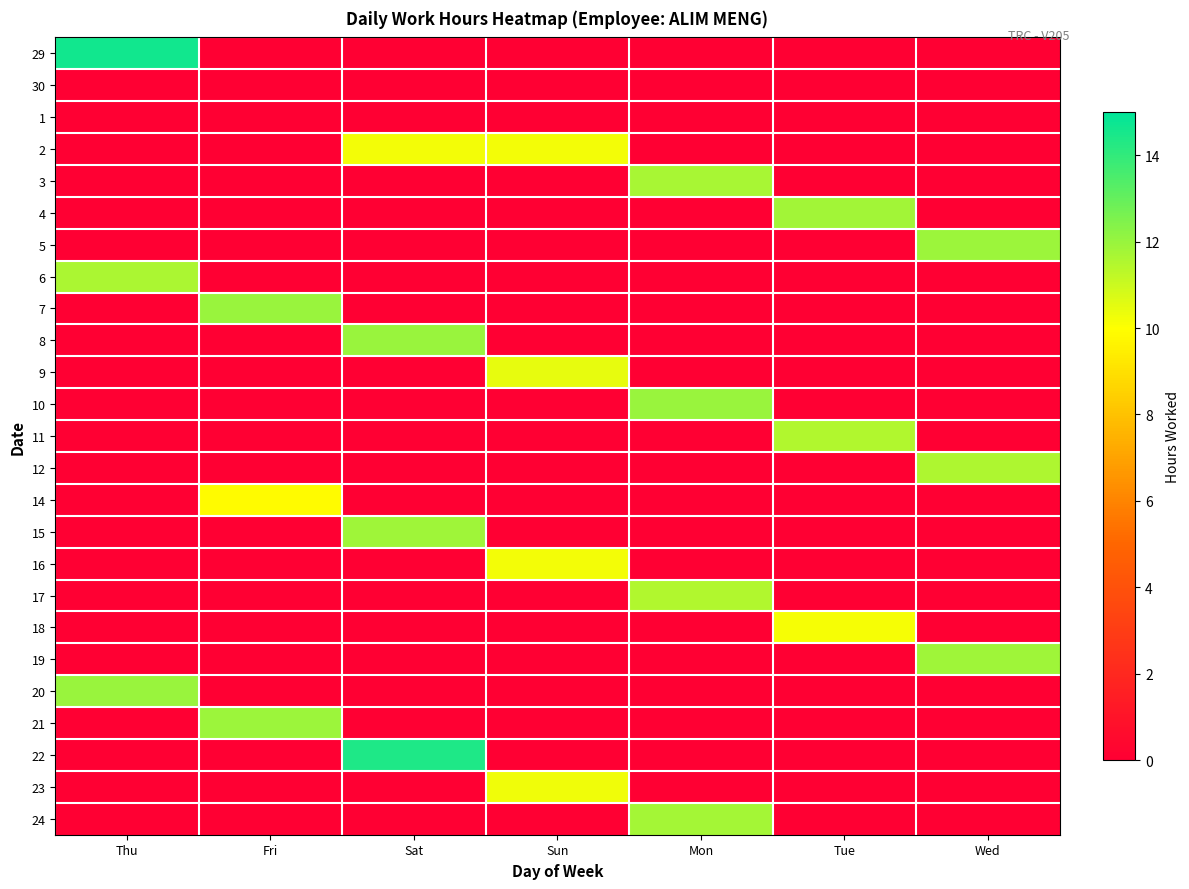

Reading left to right, what are all the values shown in this chart?

29: Thu=14.6	Fri=0.0	Sat=0.0	Sun=0.0	Mon=0.0	Tue=0.0	Wed=0.0
30: Thu=0.0	Fri=0.0	Sat=0.0	Sun=0.0	Mon=0.0	Tue=0.0	Wed=0.0
1: Thu=0.0	Fri=0.0	Sat=0.0	Sun=0.0	Mon=0.0	Tue=0.0	Wed=0.0
2: Thu=0.0	Fri=0.0	Sat=10.2	Sun=10.2	Mon=0.0	Tue=0.0	Wed=0.0
3: Thu=0.0	Fri=0.0	Sat=0.0	Sun=0.0	Mon=11.7	Tue=0.0	Wed=0.0
4: Thu=0.0	Fri=0.0	Sat=0.0	Sun=0.0	Mon=0.0	Tue=11.8	Wed=0.0
5: Thu=0.0	Fri=0.0	Sat=0.0	Sun=0.0	Mon=0.0	Tue=0.0	Wed=11.9
6: Thu=11.6	Fri=0.0	Sat=0.0	Sun=0.0	Mon=0.0	Tue=0.0	Wed=0.0
7: Thu=0.0	Fri=12.0	Sat=0.0	Sun=0.0	Mon=0.0	Tue=0.0	Wed=0.0
8: Thu=0.0	Fri=0.0	Sat=12.0	Sun=0.0	Mon=0.0	Tue=0.0	Wed=0.0
9: Thu=0.0	Fri=0.0	Sat=0.0	Sun=10.4	Mon=0.0	Tue=0.0	Wed=0.0
10: Thu=0.0	Fri=0.0	Sat=0.0	Sun=0.0	Mon=12.0	Tue=0.0	Wed=0.0
11: Thu=0.0	Fri=0.0	Sat=0.0	Sun=0.0	Mon=0.0	Tue=11.5	Wed=0.0
12: Thu=0.0	Fri=0.0	Sat=0.0	Sun=0.0	Mon=0.0	Tue=0.0	Wed=11.6
14: Thu=0.0	Fri=9.9	Sat=0.0	Sun=0.0	Mon=0.0	Tue=0.0	Wed=0.0
15: Thu=0.0	Fri=0.0	Sat=11.9	Sun=0.0	Mon=0.0	Tue=0.0	Wed=0.0
16: Thu=0.0	Fri=0.0	Sat=0.0	Sun=10.2	Mon=0.0	Tue=0.0	Wed=0.0
17: Thu=0.0	Fri=0.0	Sat=0.0	Sun=0.0	Mon=11.5	Tue=0.0	Wed=0.0
18: Thu=0.0	Fri=0.0	Sat=0.0	Sun=0.0	Mon=0.0	Tue=10.2	Wed=0.0
19: Thu=0.0	Fri=0.0	Sat=0.0	Sun=0.0	Mon=0.0	Tue=0.0	Wed=11.8
20: Thu=12.0	Fri=0.0	Sat=0.0	Sun=0.0	Mon=0.0	Tue=0.0	Wed=0.0
21: Thu=0.0	Fri=11.9	Sat=0.0	Sun=0.0	Mon=0.0	Tue=0.0	Wed=0.0
22: Thu=0.0	Fri=0.0	Sat=14.4	Sun=0.0	Mon=0.0	Tue=0.0	Wed=0.0
23: Thu=0.0	Fri=0.0	Sat=0.0	Sun=10.3	Mon=0.0	Tue=0.0	Wed=0.0
24: Thu=0.0	Fri=0.0	Sat=0.0	Sun=0.0	Mon=11.8	Tue=0.0	Wed=0.0